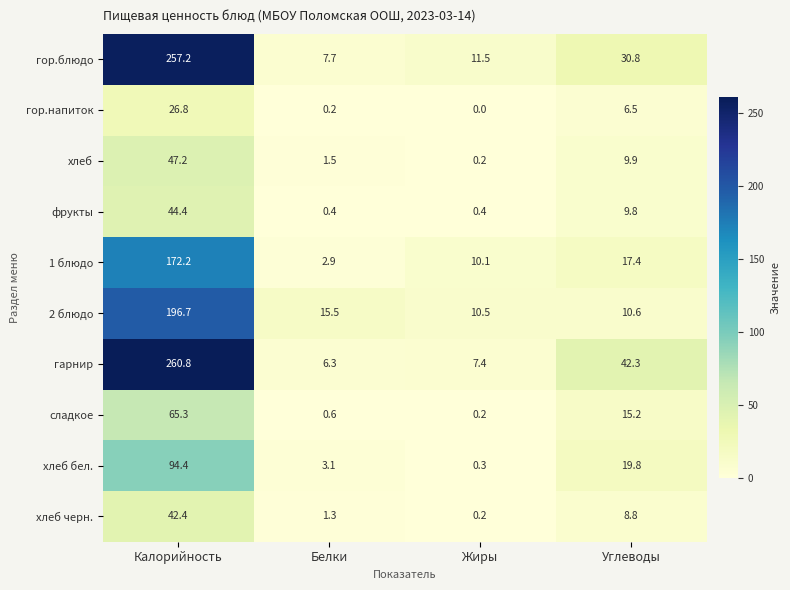

How many values in the хлеб series are below 9?

2